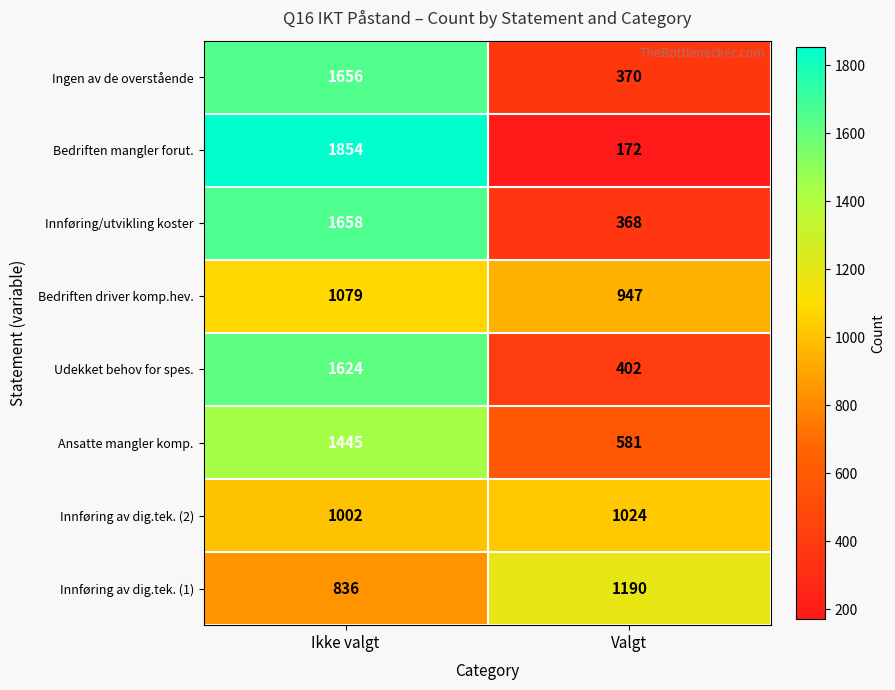

Count the number of categories in the chart.

2